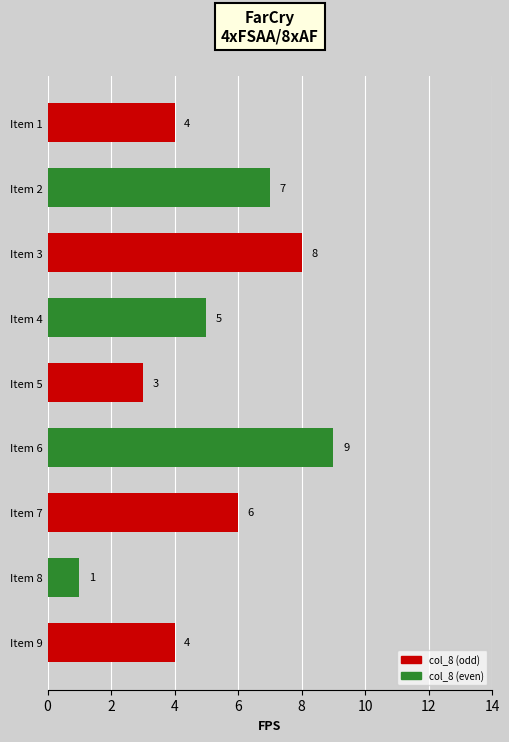

Does the chart contain stacked bars?

No